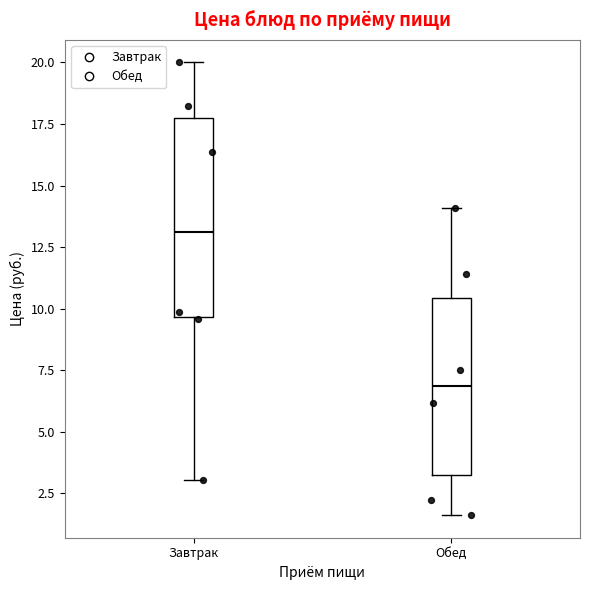

Which box is the tallest, from its lower edge to its upper edge?

Завтрак